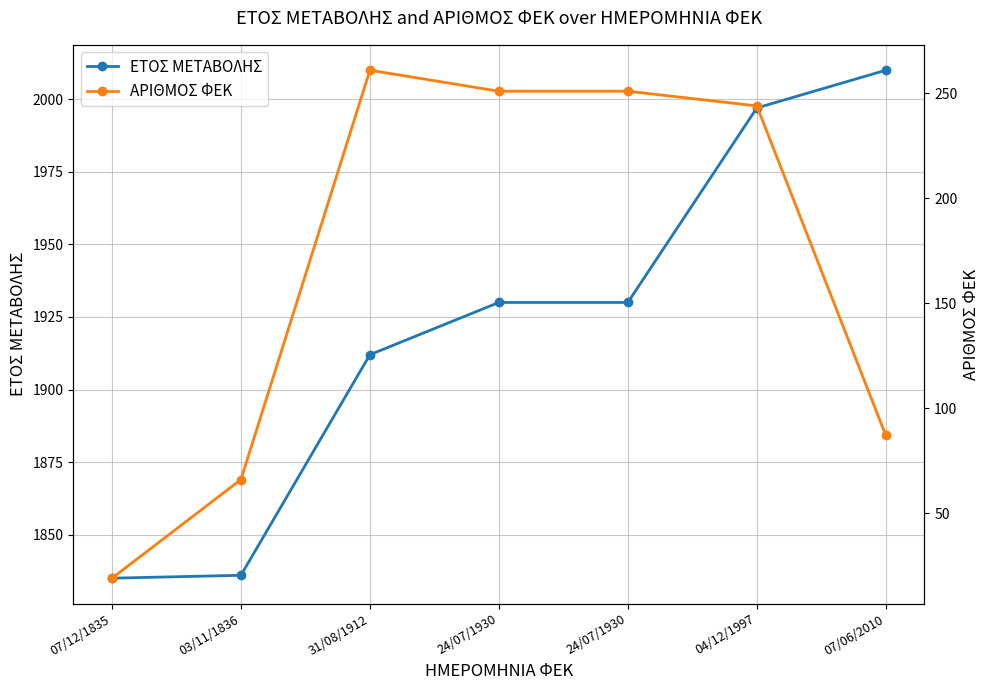

Count the number of categories in the chart.

7